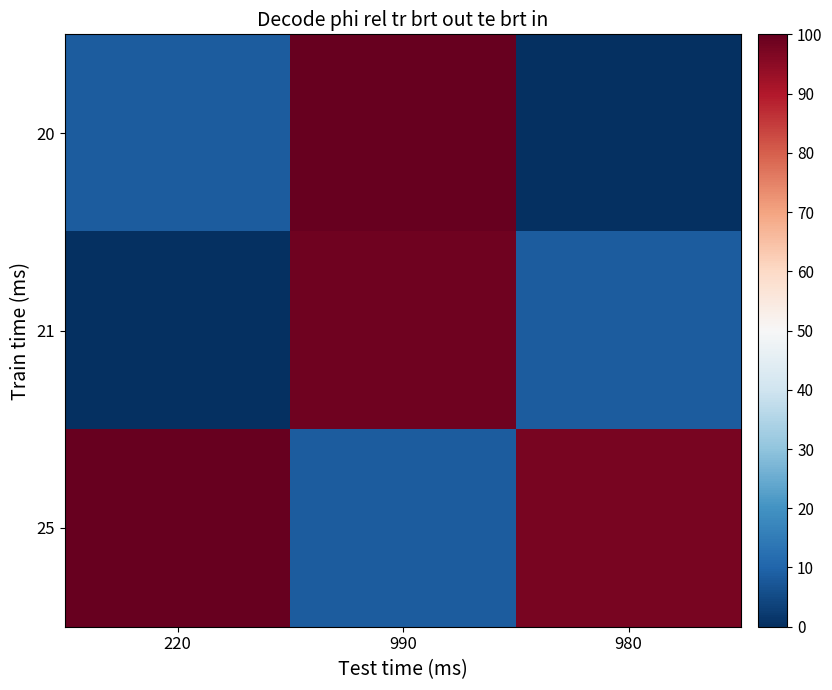

Which series has the largest total across all categories?

25